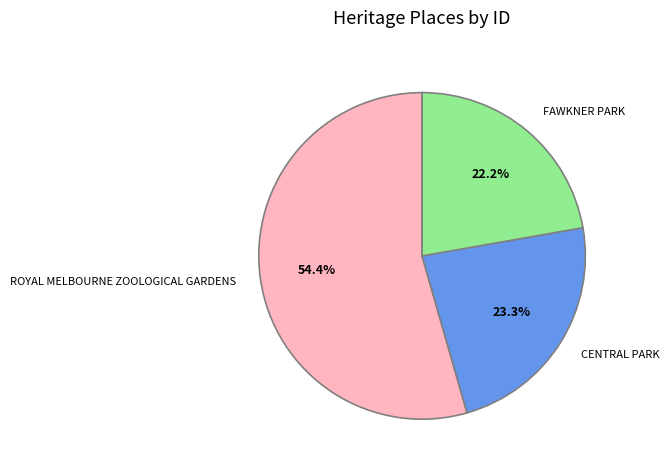

True or false: FAWKNER PARK accounts for 35% of the total.

False